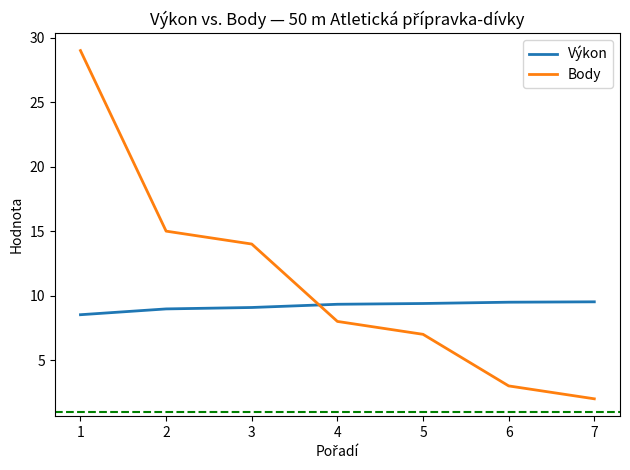

What value does the Výkon series have at 2?

9.0